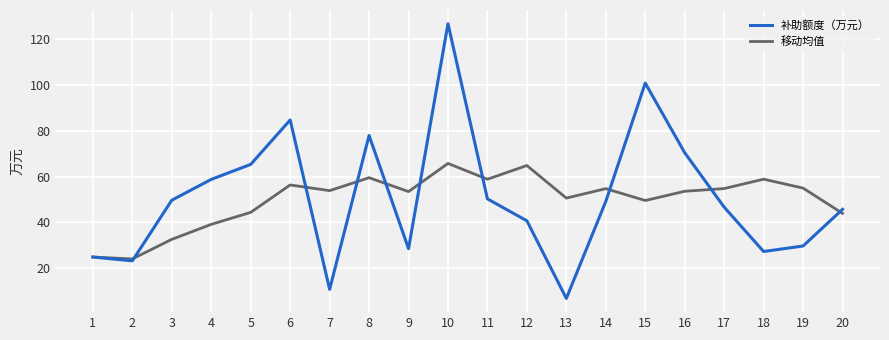

What is the spread (max minus min) of values at 9?

24.9